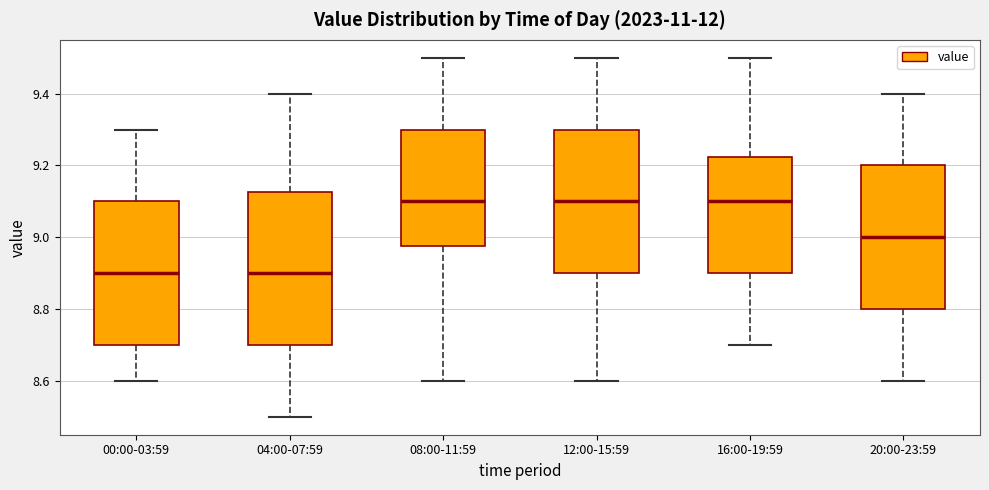

Where is the upper edge of the box for 16:00-19:59 on the y-axis? The values are not printed on the chart, so give them approximately, as read against the axis.

9.22